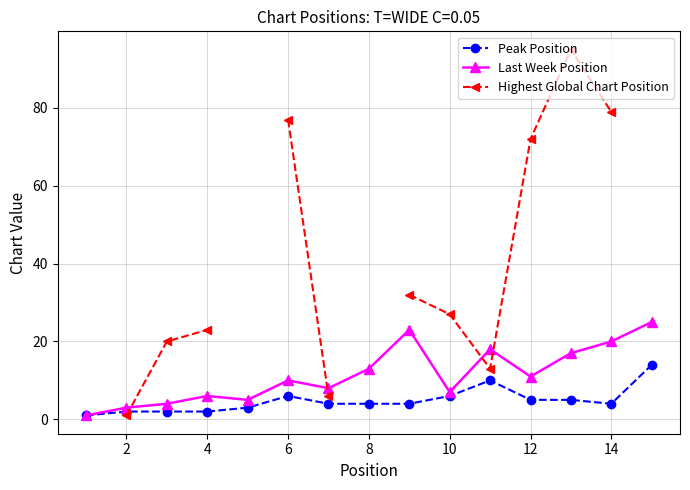

Is it true that Peak Position equals 6 at 10?

True